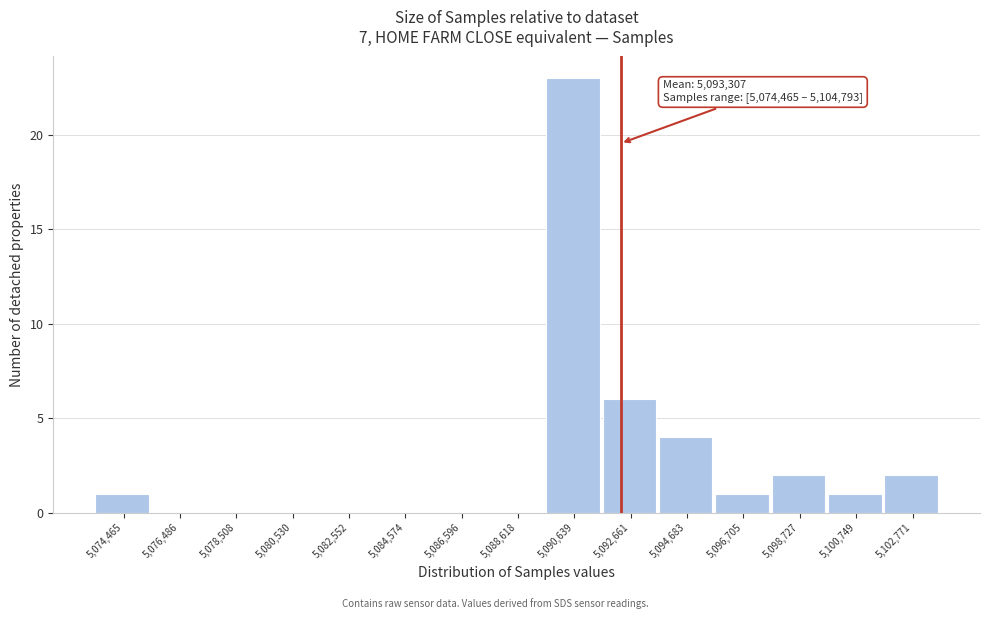

Reading left to right, extract all data points from this chart.

5,074,465=1	5,076,486=0	5,078,508=0	5,080,530=0	5,082,552=0	5,084,574=0	5,086,596=0	5,088,618=0	5,090,639=23	5,092,661=6	5,094,683=4	5,096,705=1	5,098,727=2	5,100,749=1	5,102,771=2